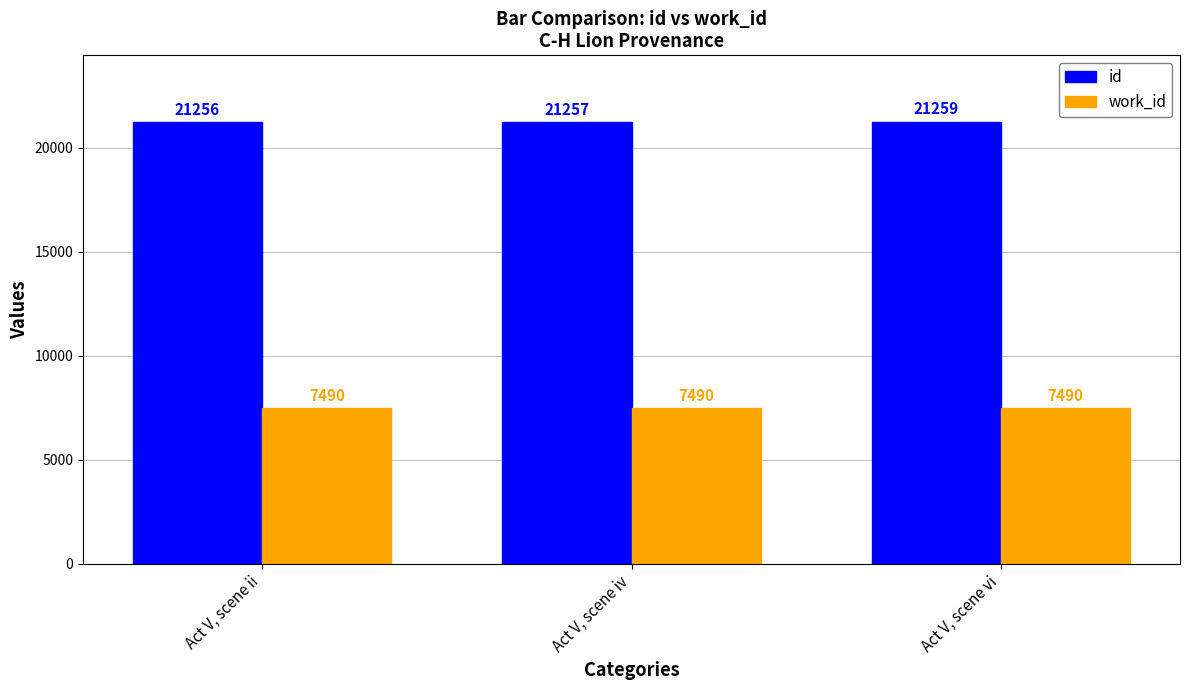

What is the approximate value of id at Act V, scene iv?

21257